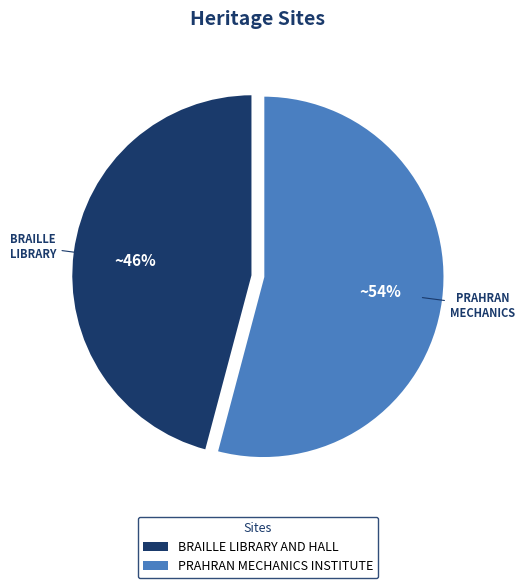

Which slice represents more than half of the pie?

PRAHRAN MECHANICS INSTITUTE